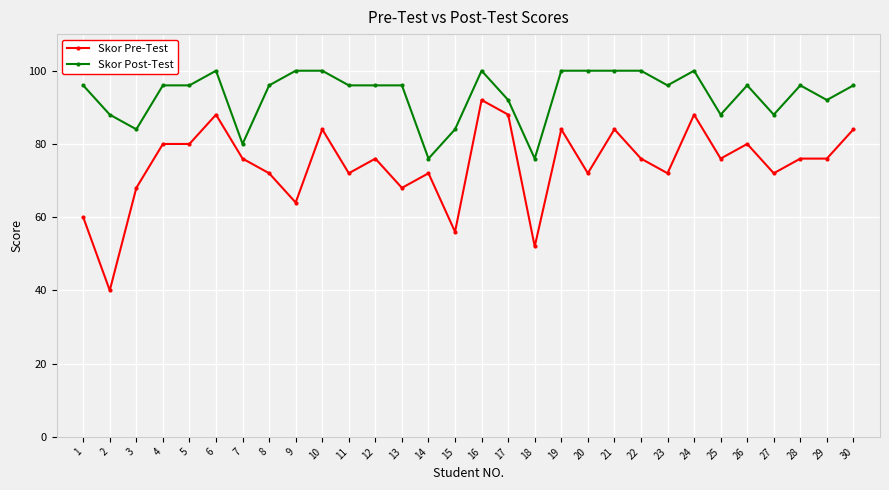

The Skor Post-Test series shows 88 at 25. True or false?

True